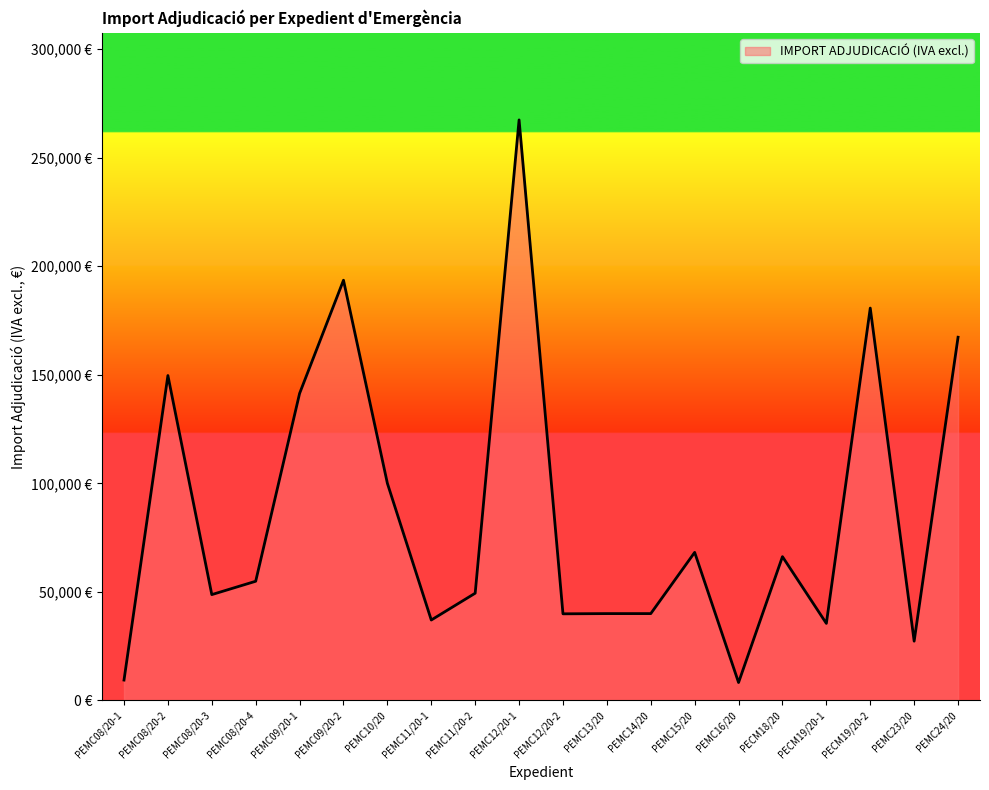

Is this an area chart (filled region under the line)?

Yes